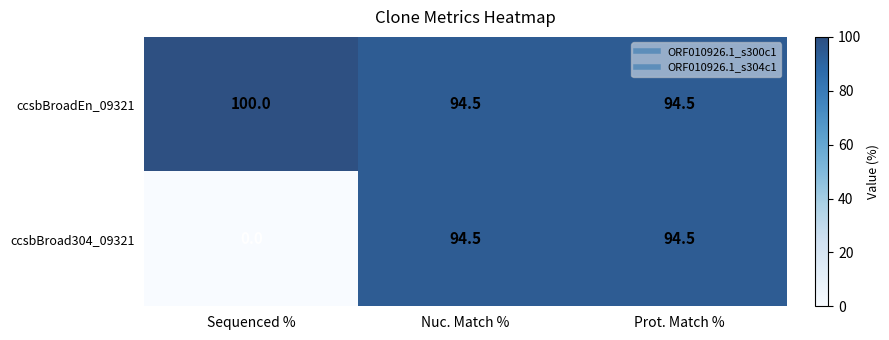

Which series changed the most between Sequenced % and Prot. Match %?

ccsbBroad304_09321